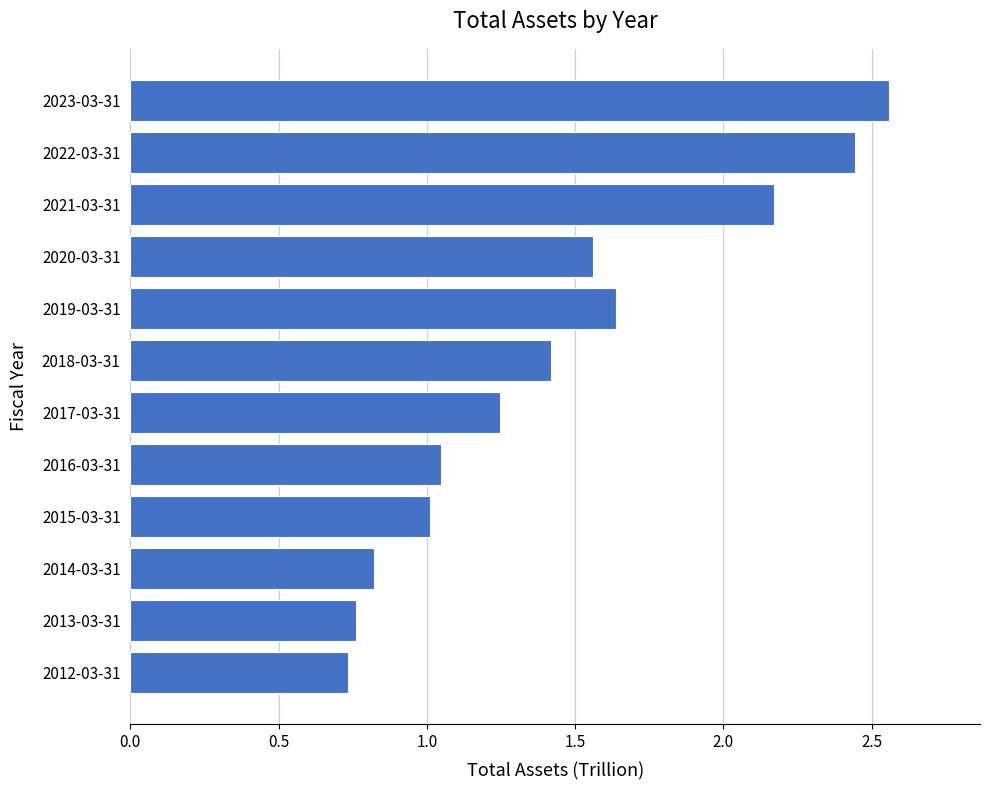

Which label corresponds to the largest value in the chart?

2023-03-31